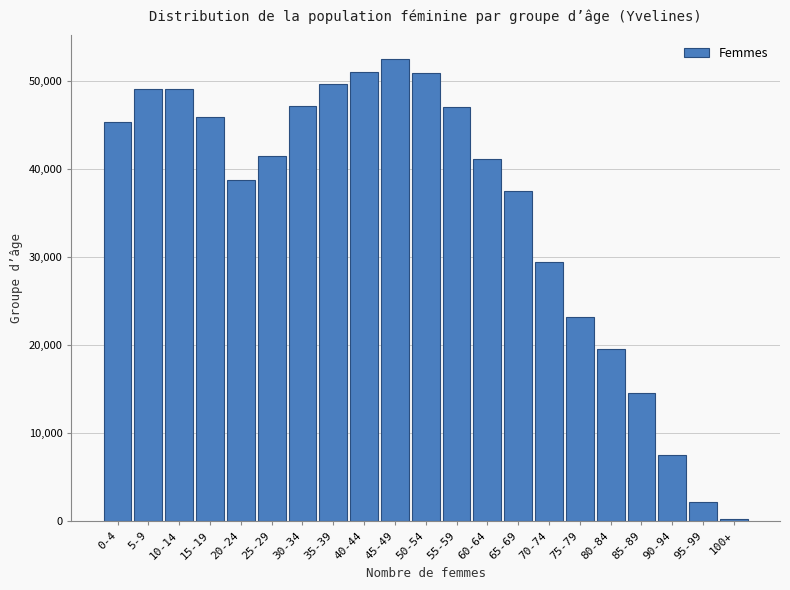

Is it true that the value at 85-89 is 14550?

True